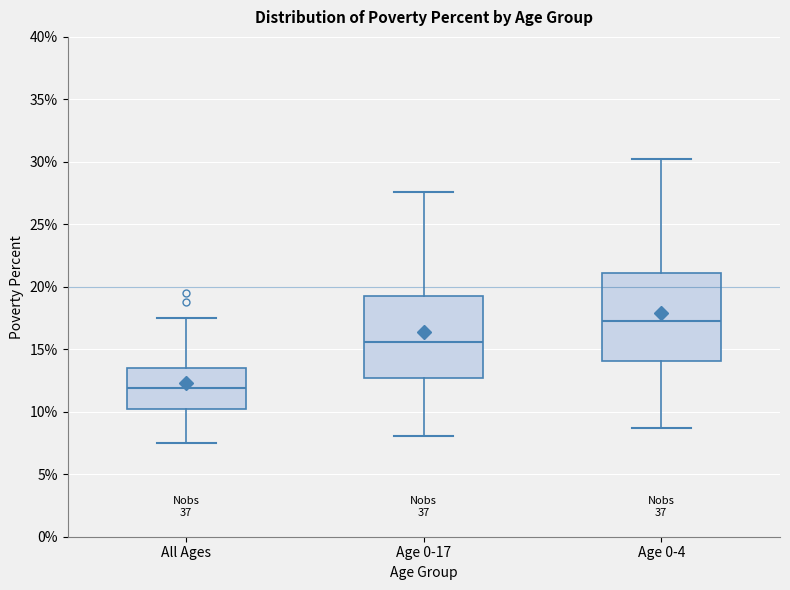

Where is the lower edge of the box for Age 0-17 on the y-axis? The values are not printed on the chart, so give them approximately, as read against the axis.

12.5